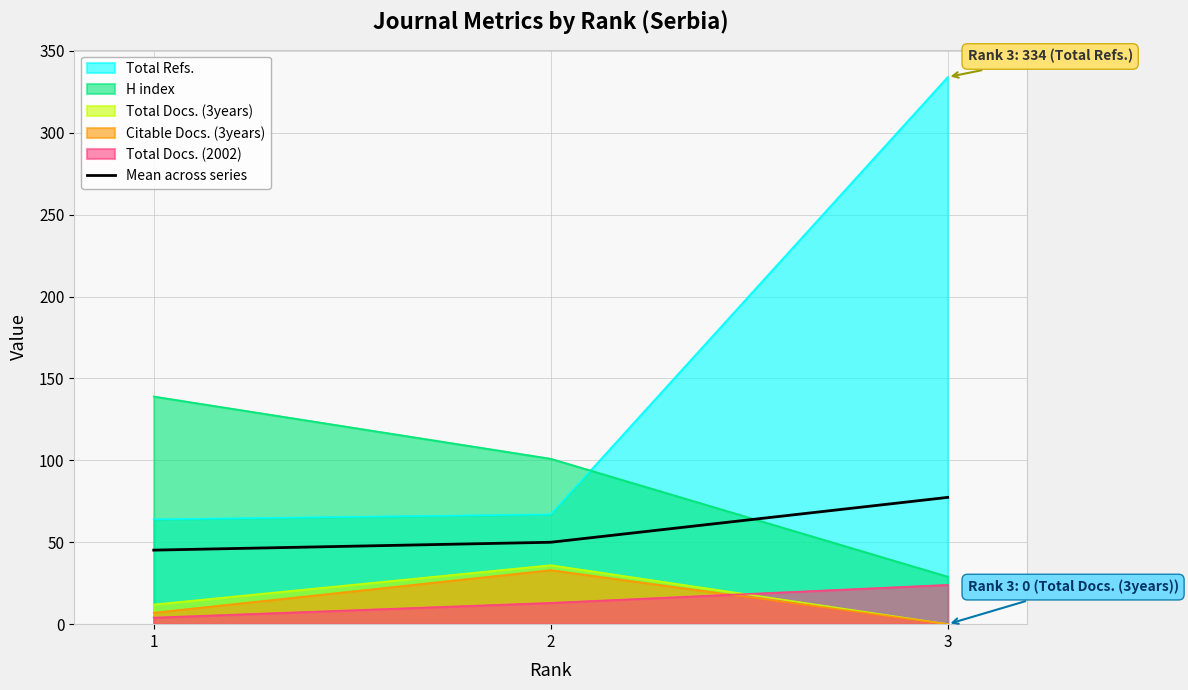

Approximately how many times larger is the value at 3 compared to 2?

1.5